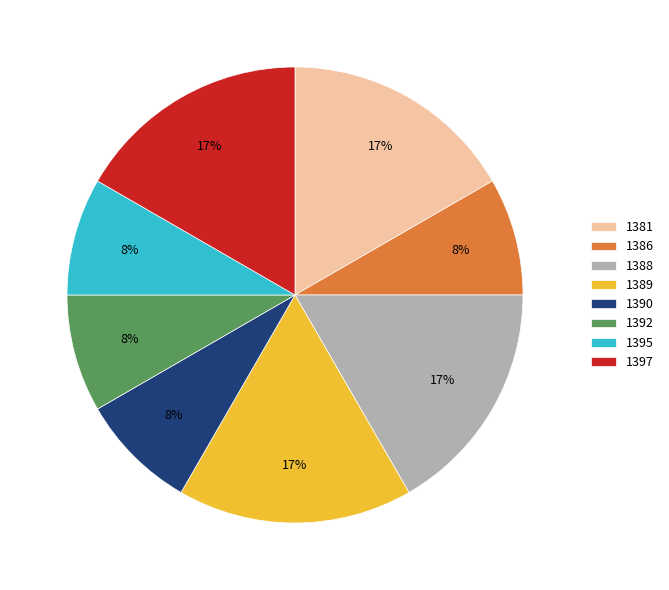

Count the number of slices in the pie.

8